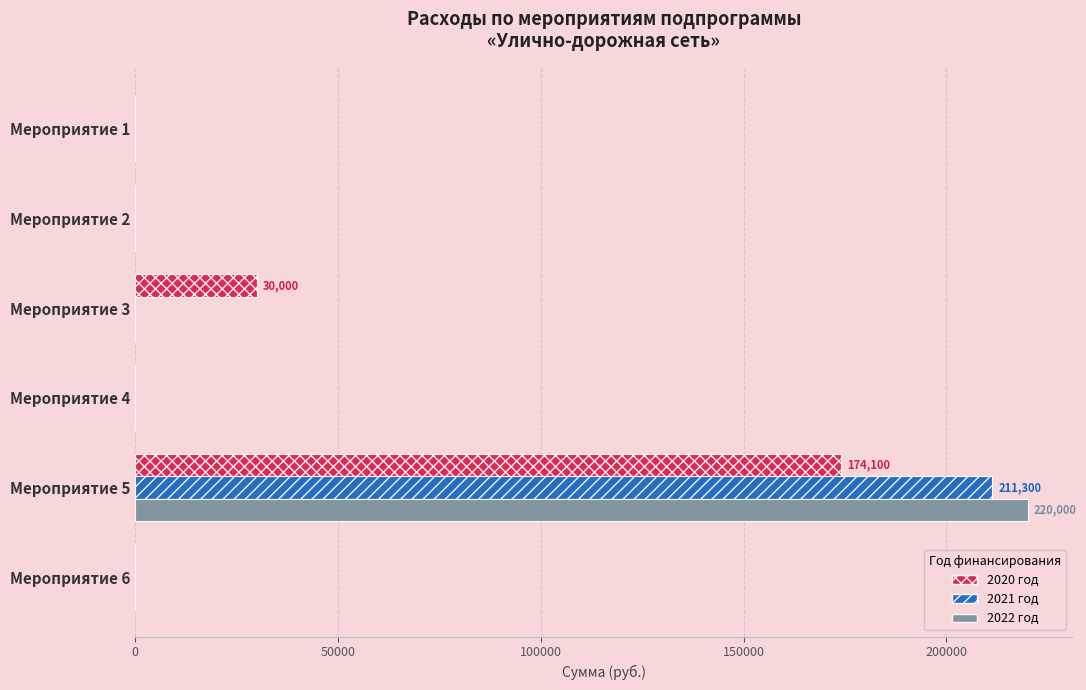

How many distinct data groups are displayed?

3